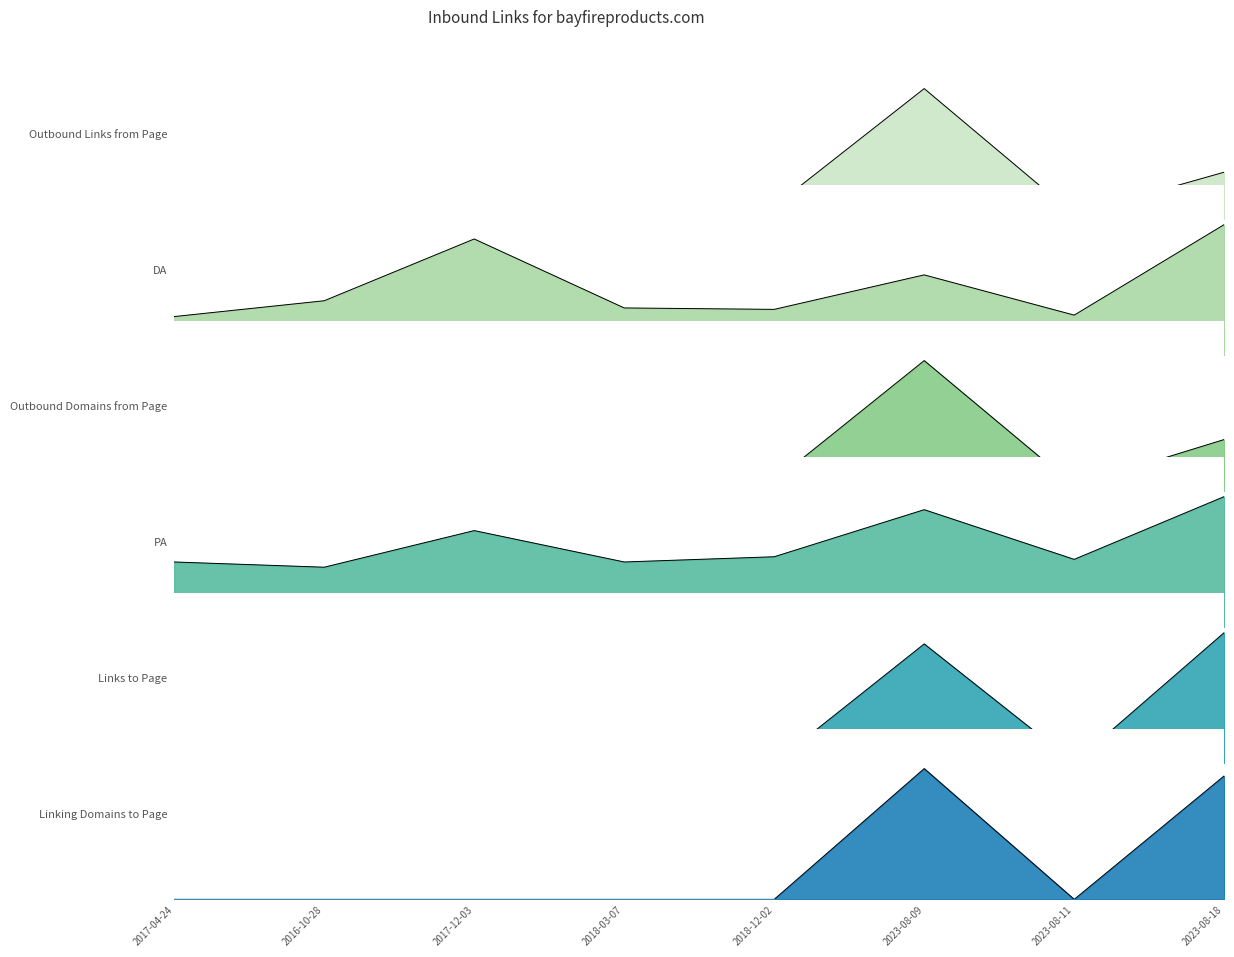

What is the sum of the Linking Domains to Page values at 2016-10-28 and 2023-08-18?

17